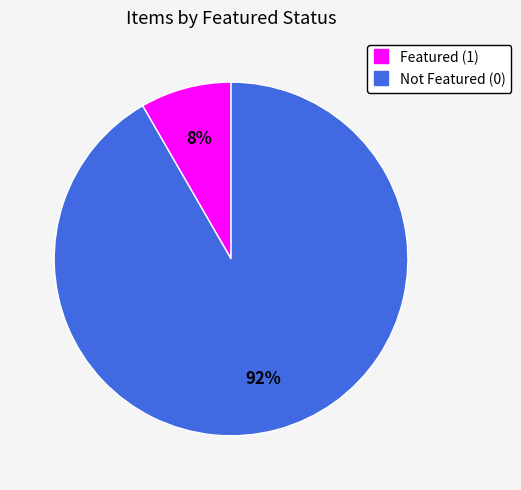

Is there any slice that represents more than half of the pie?

Yes